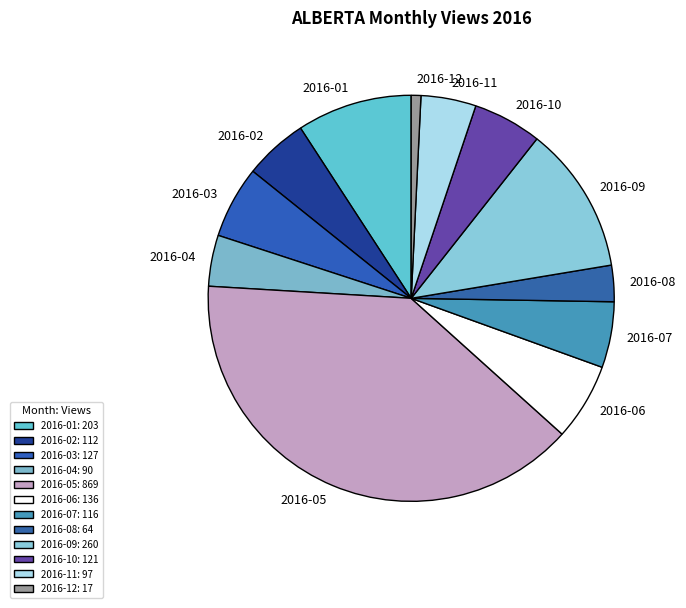

Combined, do 2016-06 and 2016-03 account for over 50%?

No